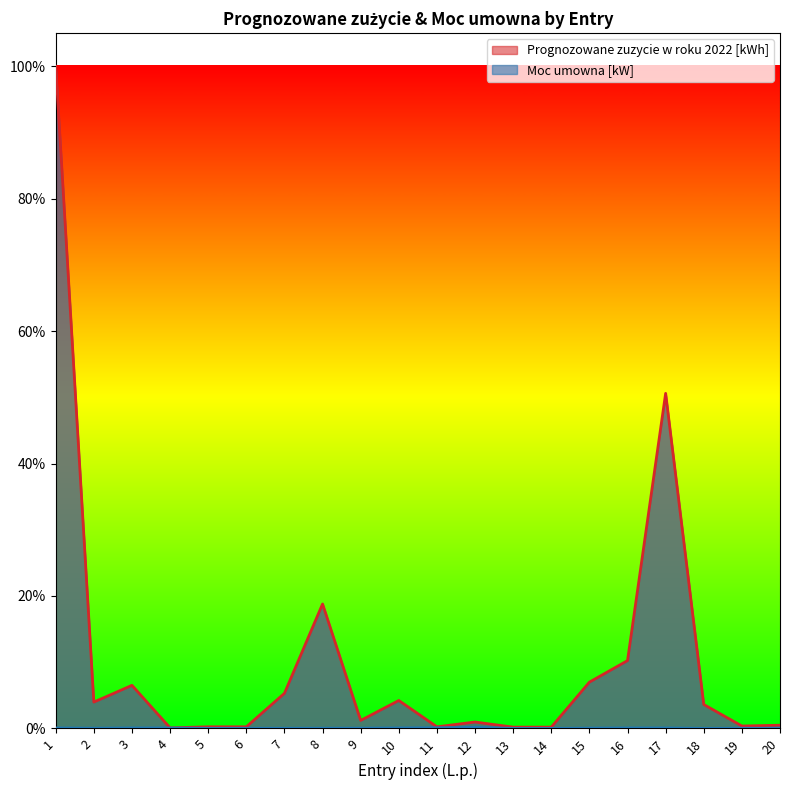

What is the spread (max minus min) of values at 18?

3.6